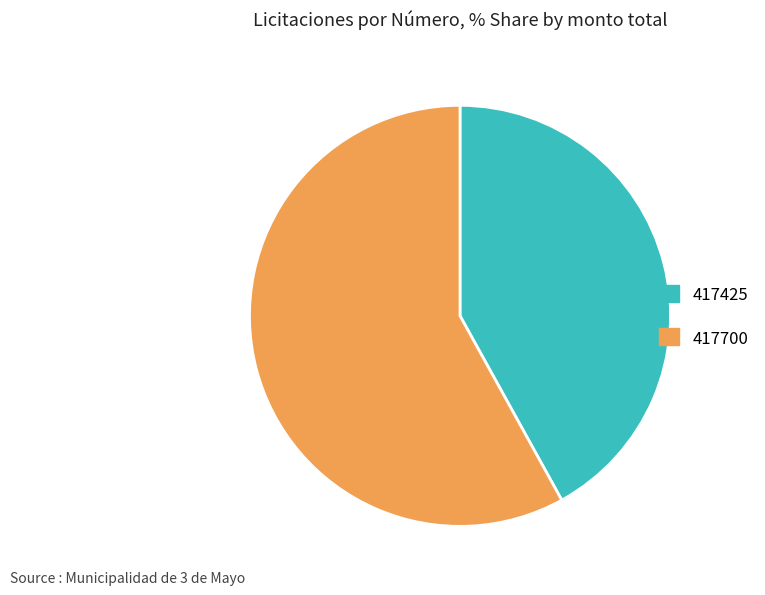

Does 417425 account for over 50% of the chart?

No